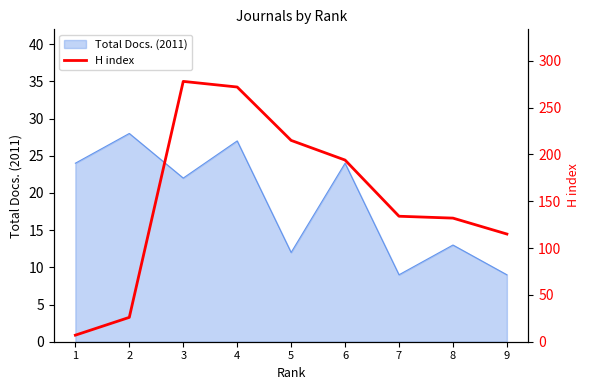

At which label is Total Docs. (2011) closest to 18?

3